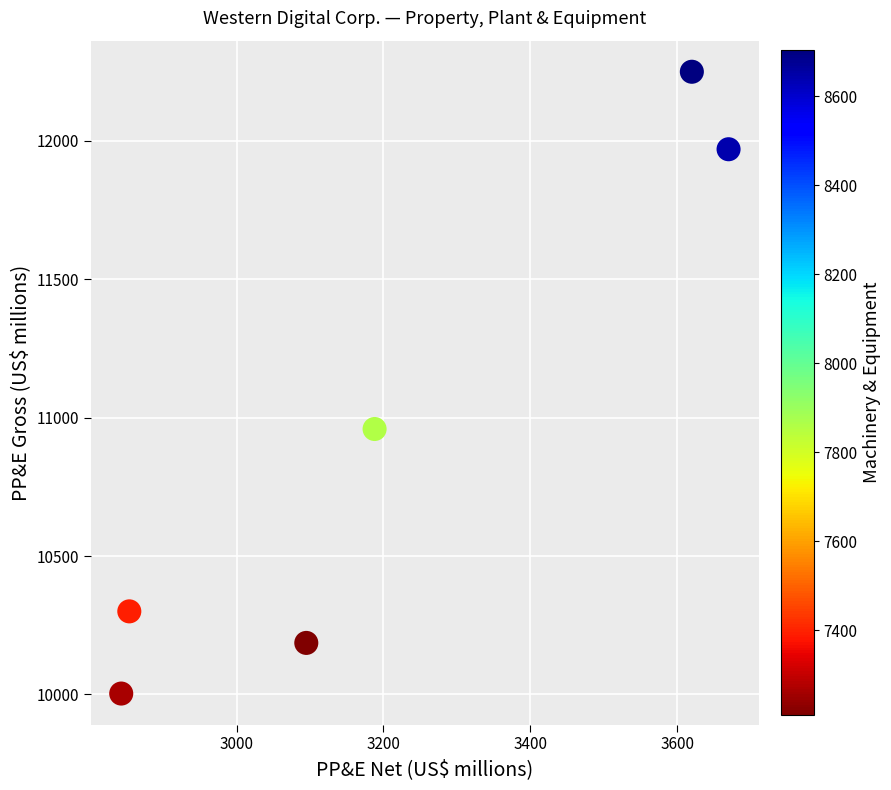

What Y value in the scatter plot is closest to 11126?

10959